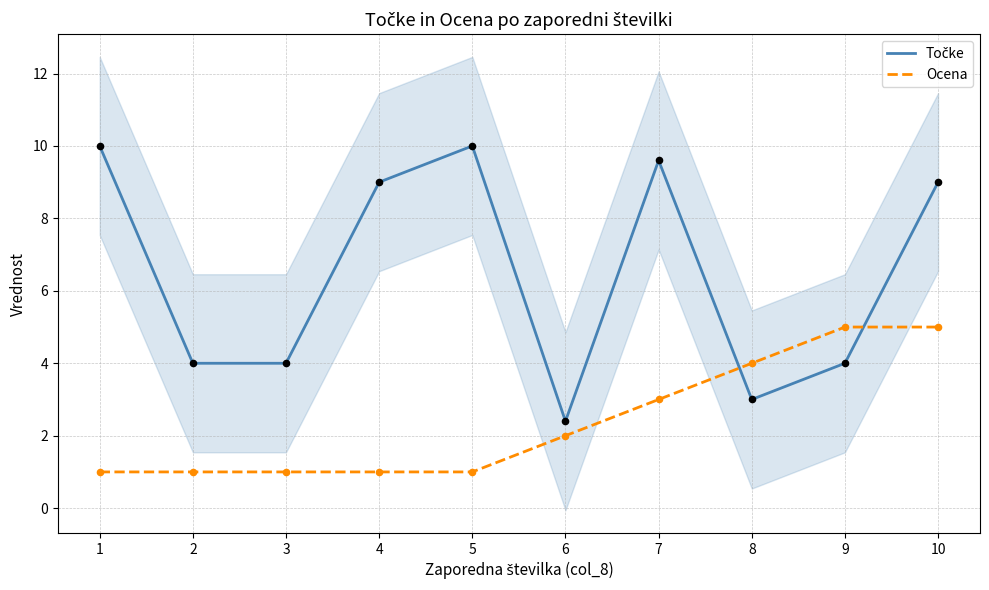

At how many categories does at least one series exceed 7?

5